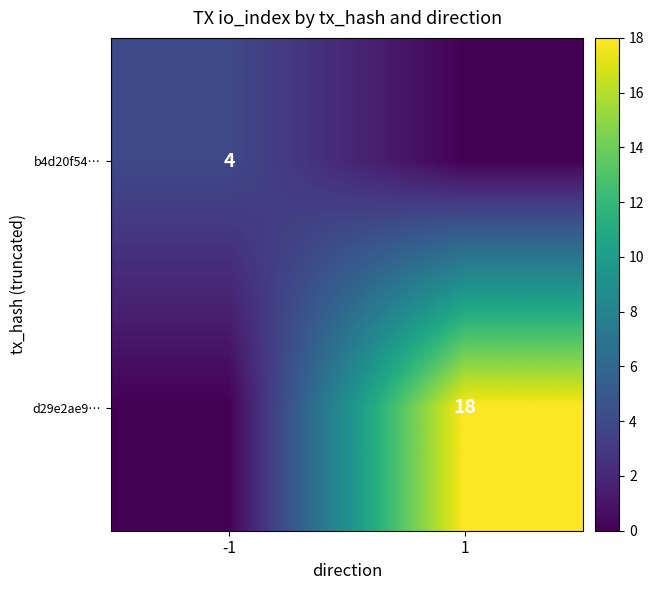

Is the value of b4d20f54… at -1 greater than the value of d29e2ae9… at 1?

No